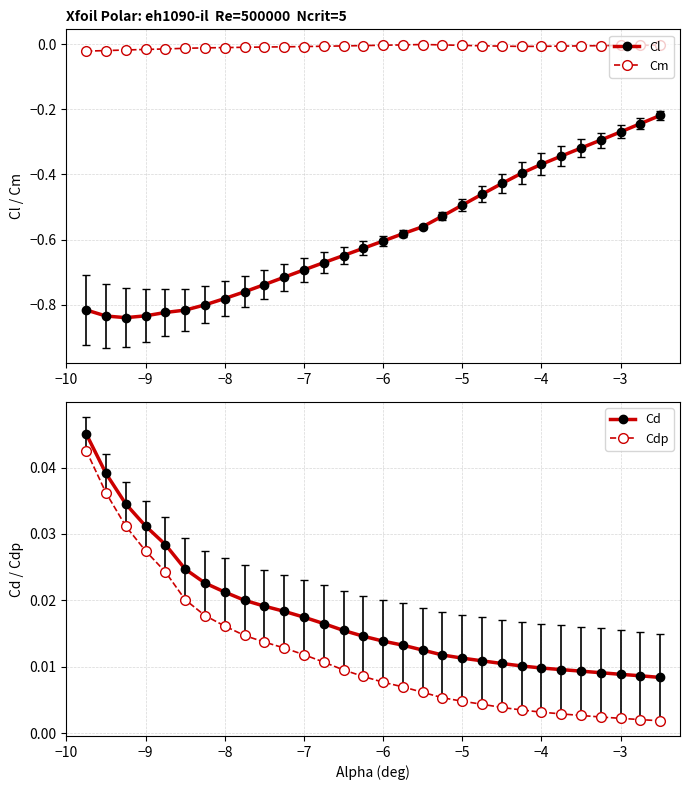

Does the chart have visible grid lines?

Yes